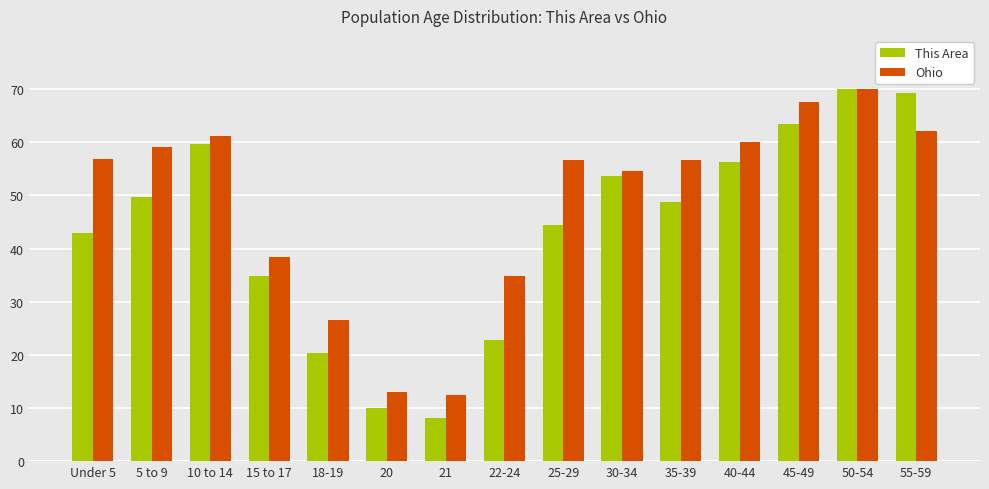

What are all the series names shown in the legend?

This Area, Ohio